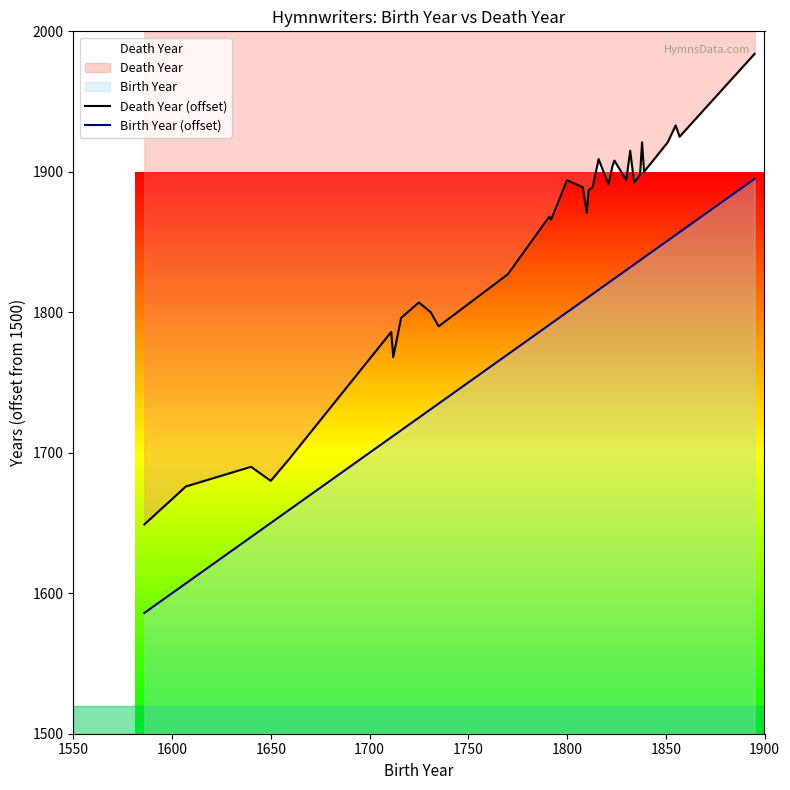

Does the chart display data point markers on the line(s)?

No